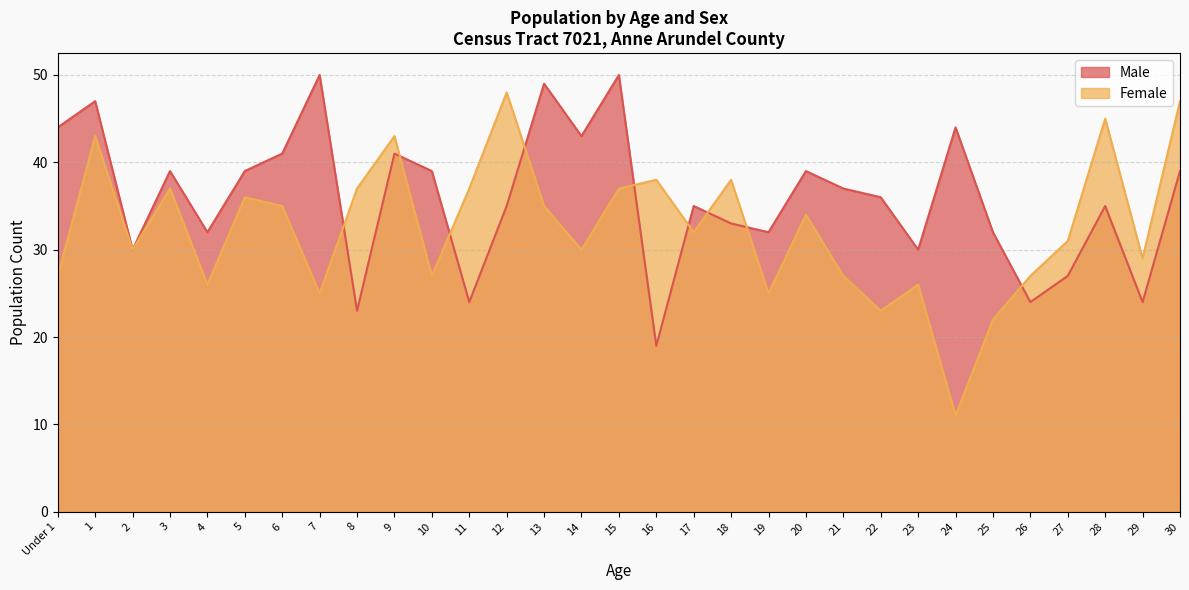

Reading left to right, list all the values displayed in this chart.

Male: 44	47	30	39	32	39	41	50	23	41	39	24	35	49	43	50	19	35	33	32	39	37	36	30	44	32	24	27	35	24	39
Female: 27	43	30	37	26	36	35	25	37	43	27	37	48	35	30	37	38	32	38	25	34	27	23	26	11	22	27	31	45	29	47